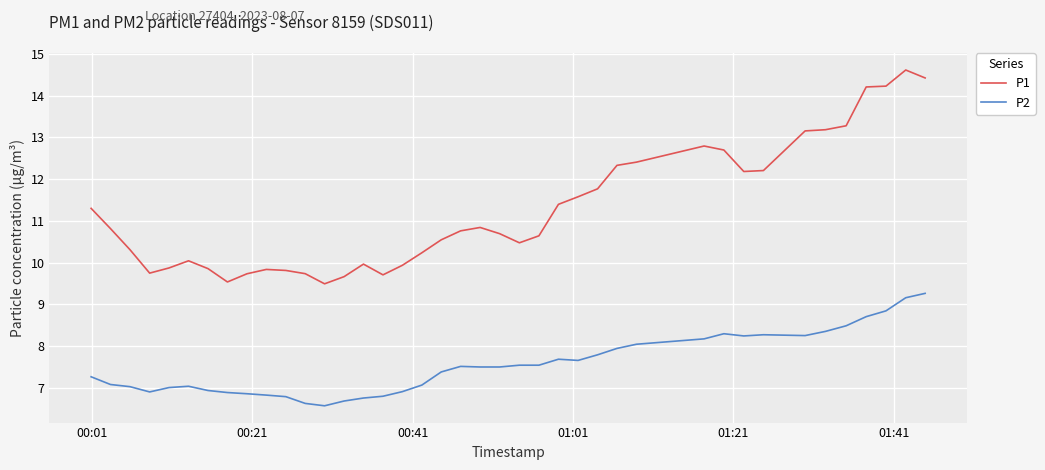

Which series has the widest spread of values?

P1